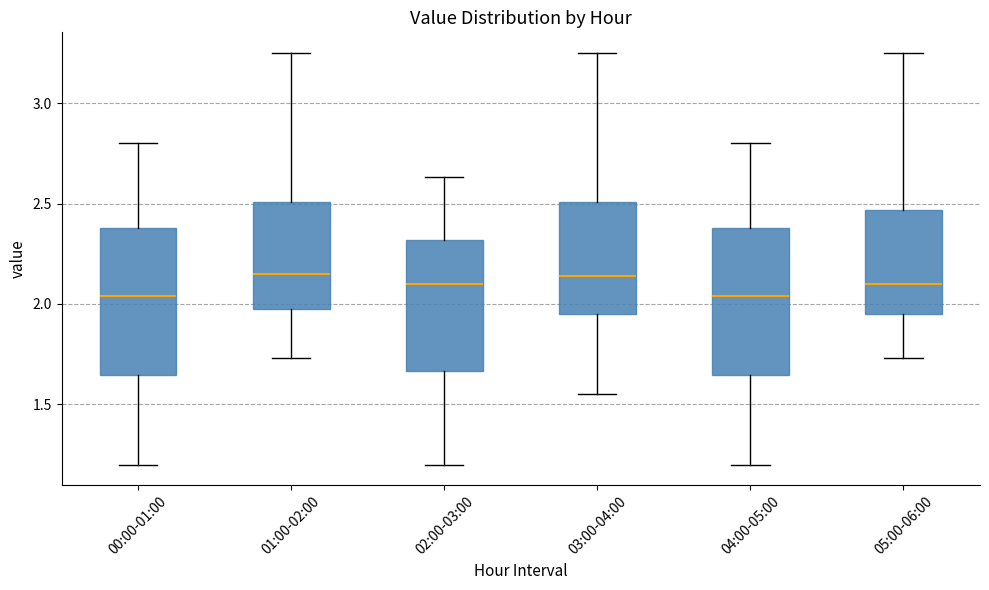

Reading left to right, read every box against the y-axis: the position of its median line, the range the box covers, and the ends of its whiskers. The values are not printed on the chart, so give them approximately, as read against the axis.

00:00-01:00: median 2.05, box 1.65 to 2.40, whiskers 1.20 to 2.80
01:00-02:00: median 2.15, box 1.95 to 2.50, whiskers 1.75 to 3.25
02:00-03:00: median 2.10, box 1.65 to 2.30, whiskers 1.20 to 2.65
03:00-04:00: median 2.15, box 1.95 to 2.50, whiskers 1.55 to 3.25
04:00-05:00: median 2.05, box 1.65 to 2.40, whiskers 1.20 to 2.80
05:00-06:00: median 2.10, box 1.95 to 2.45, whiskers 1.75 to 3.25